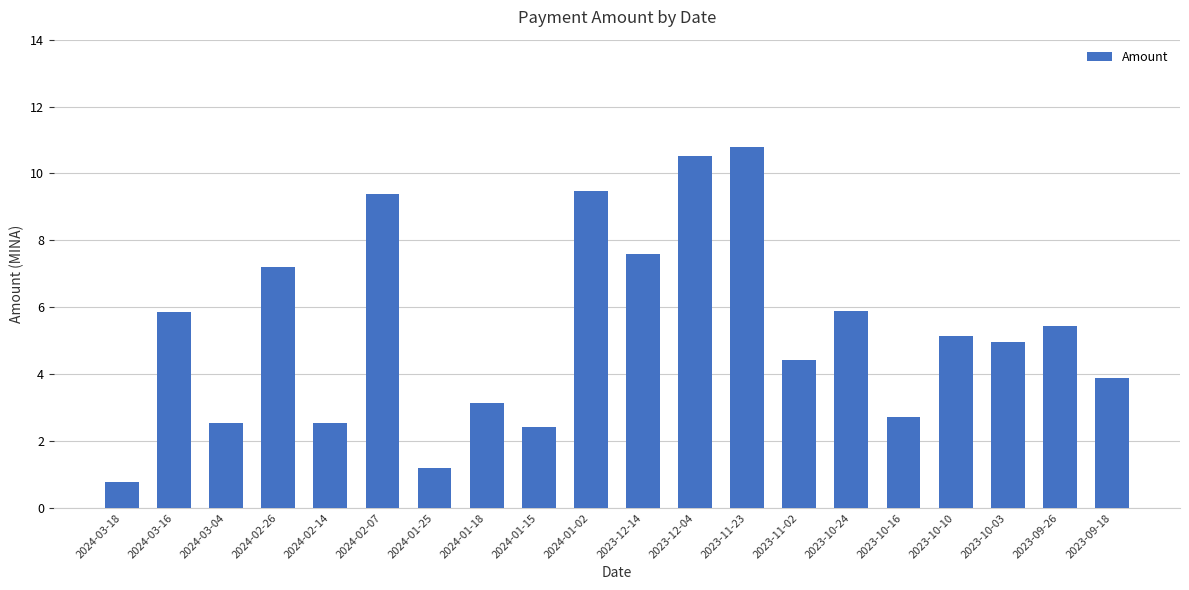

The value at 2023-12-14 is 11.1. True or false?

False